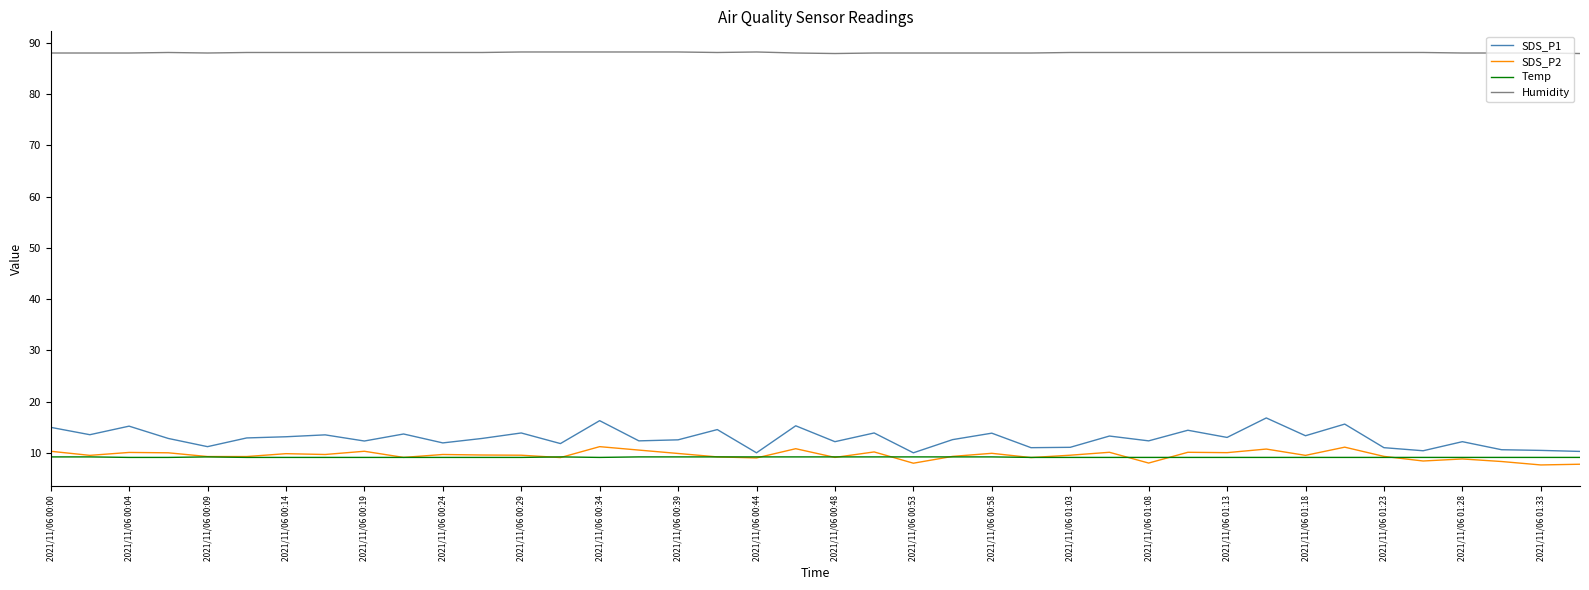

Does the chart have visible grid lines?

No